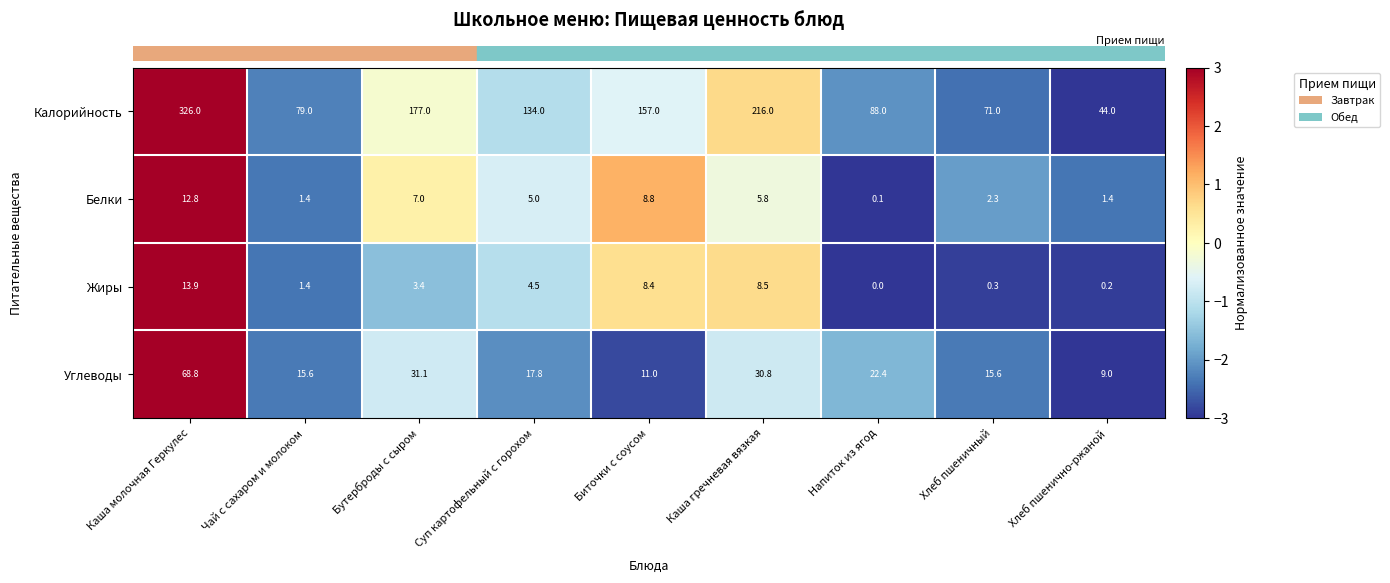

Which series changed the most between Каша молочная Геркулес and Чай с сахаром и молоком?

Калорийность